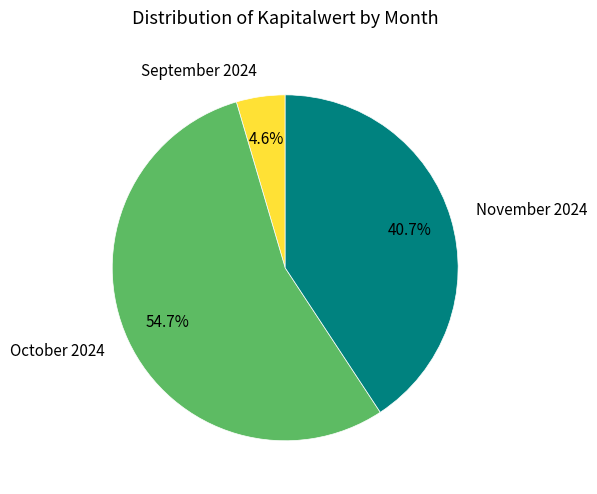

Which category has the smallest portion of the pie?

September 2024